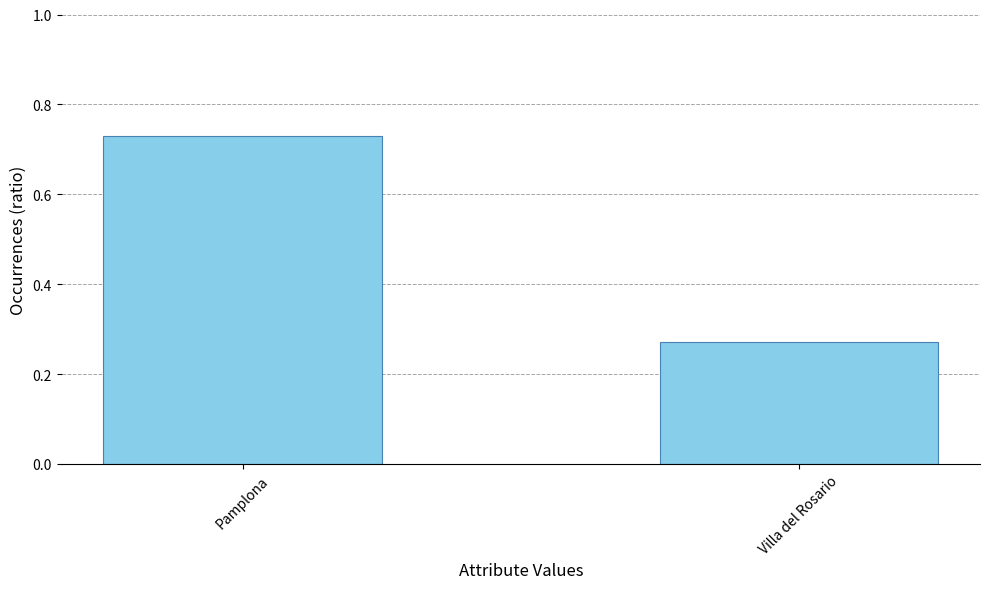

Between Villa del Rosario and Pamplona, which is larger?

Pamplona